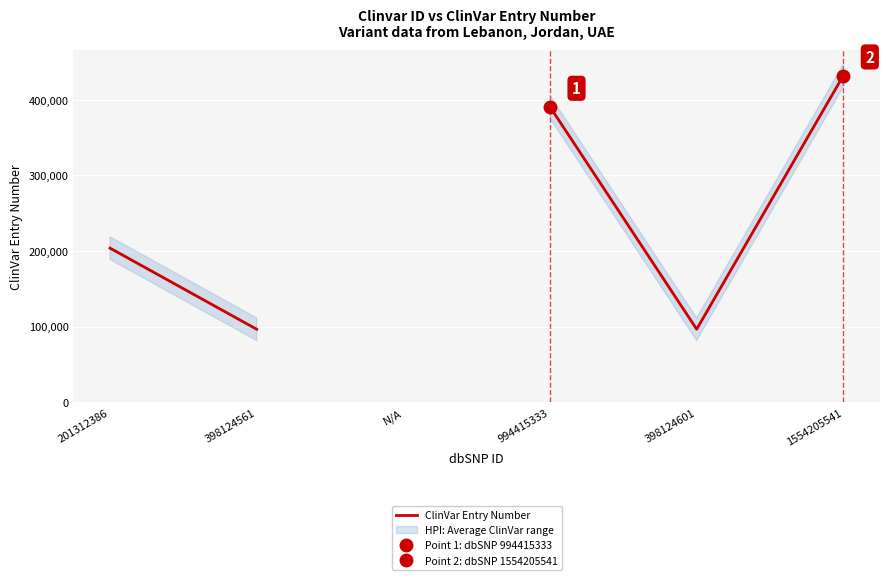

True or false: the data shows 550854.5 at 994415333.

False